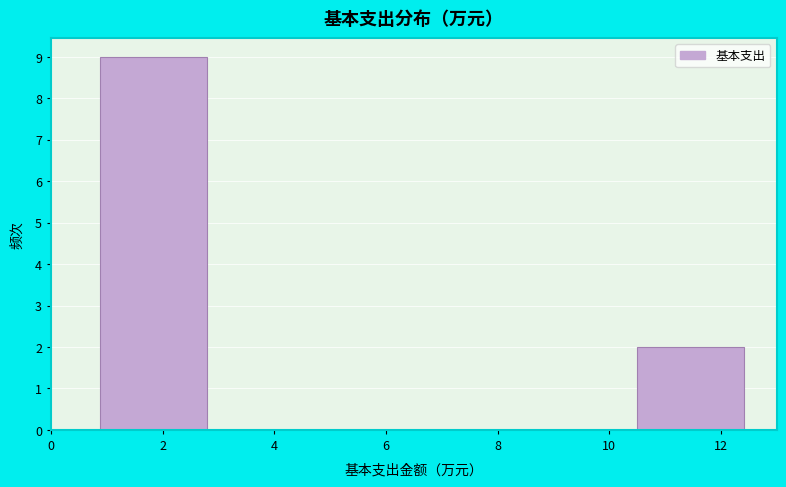

Over which range of the x-axis is the bar tallest?

0.8 to 2.8